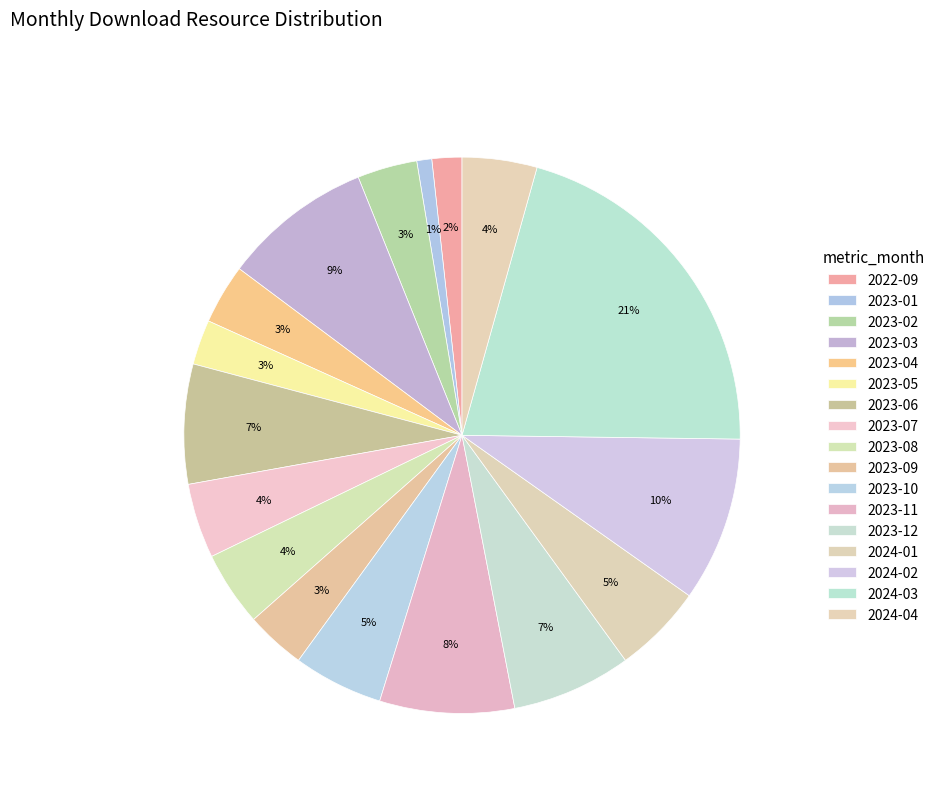

Combined, do 2023-02 and 2023-03 account for over 50%?

No